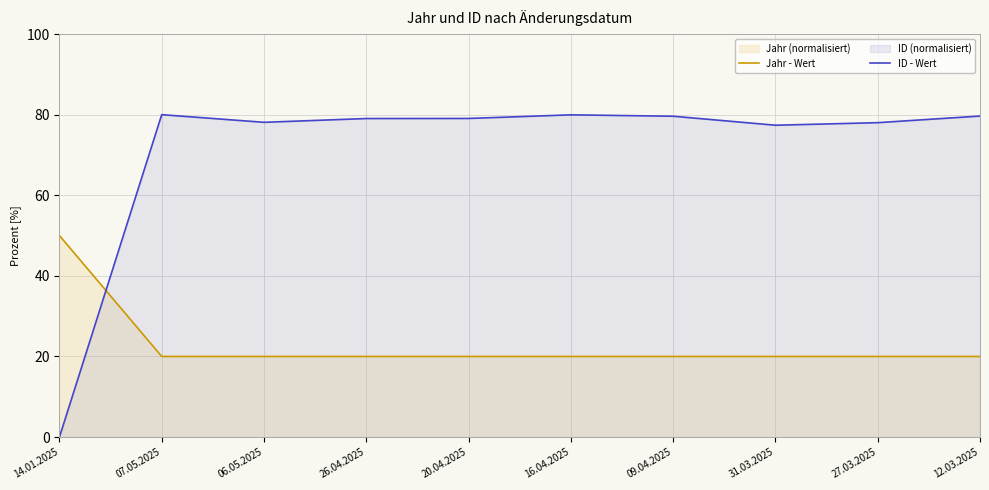

Rank the series by their maximum value, from lowest to highest.

Jahr - Wert, ID - Wert